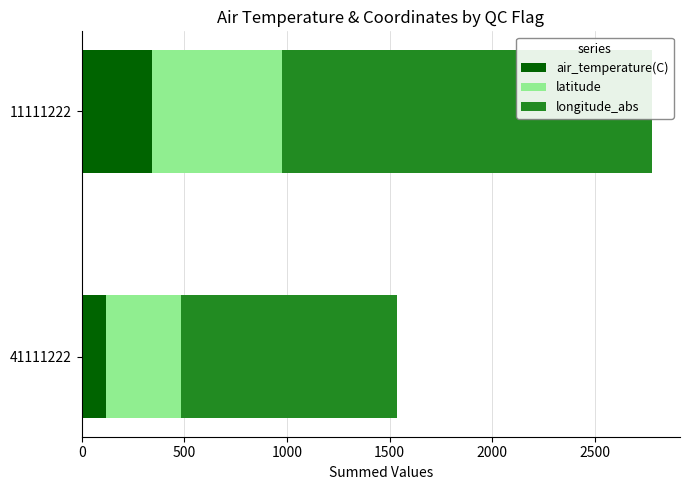

What is the sum of the latitude values at 11111222 and 41111222?

998.1